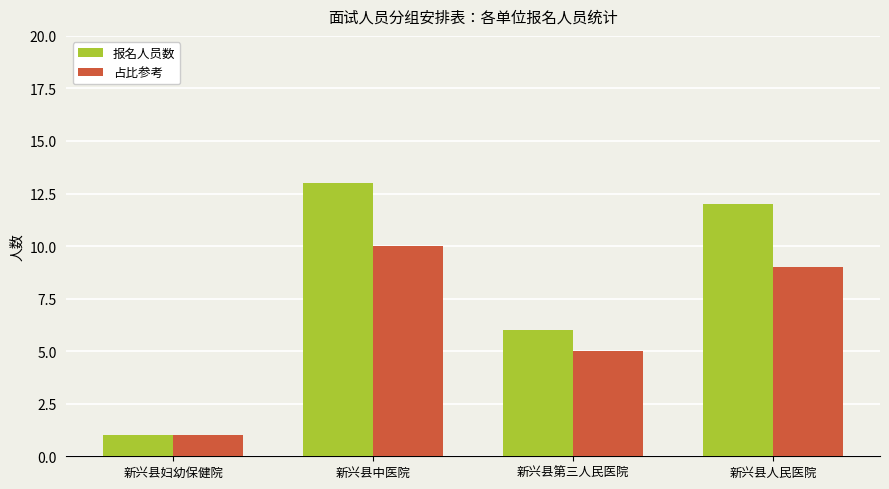

What is the maximum value shown in the chart?

13